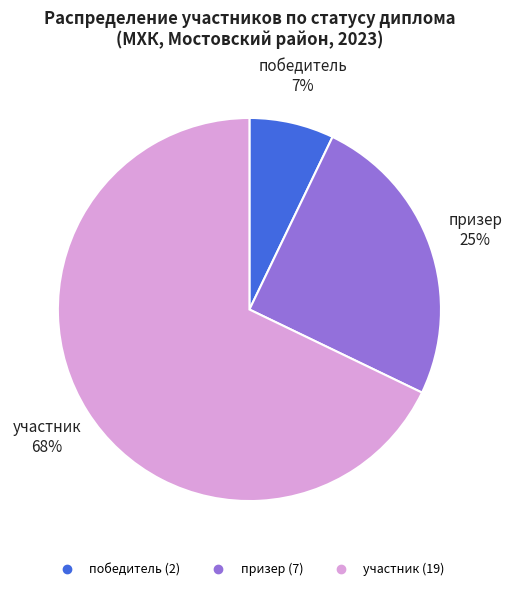

Is the sum of призер and победитель greater than half?

No